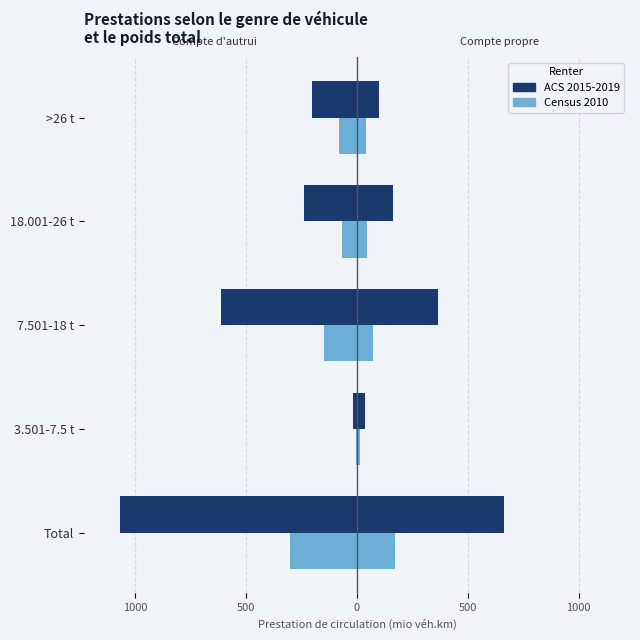

How many values in the ACS 2015-2019 series exceed -239?

2